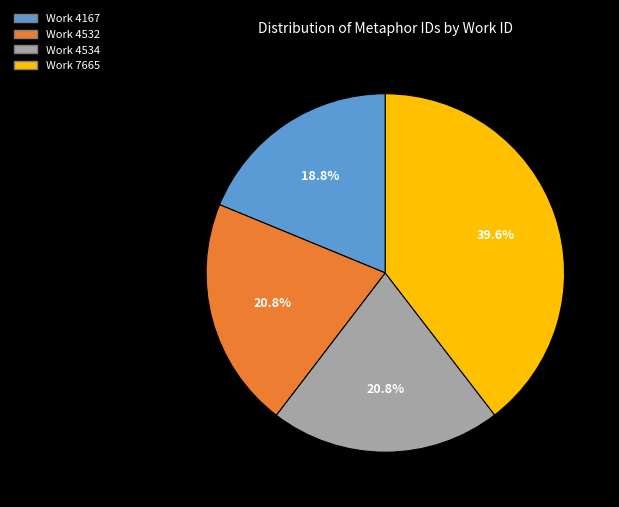

Does any single category account for the majority?

No